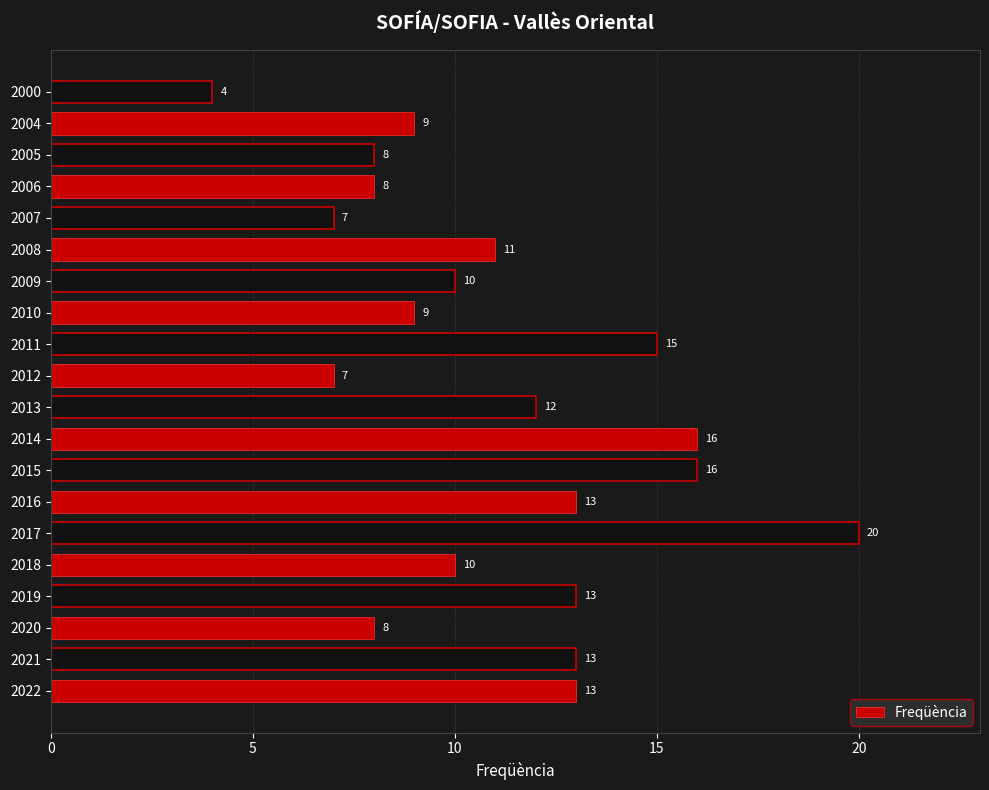

What is the average value?

11